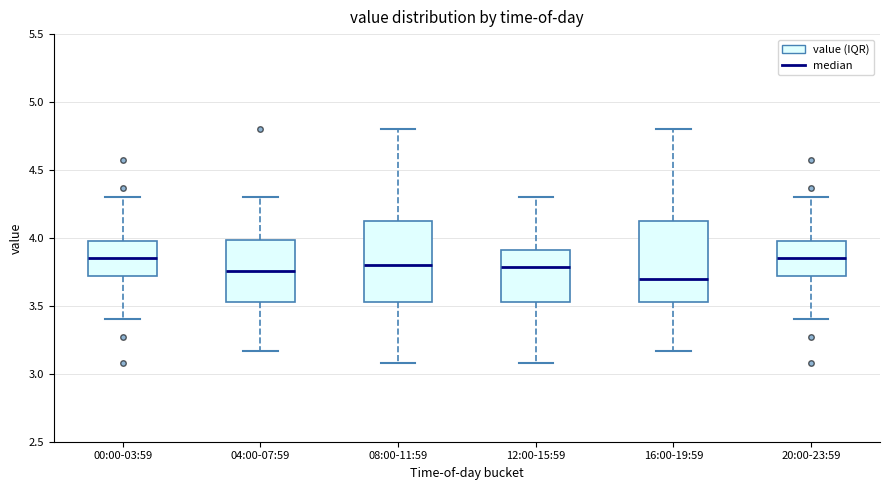

Where is the lower edge of the box for 00:00-03:59 on the y-axis? The values are not printed on the chart, so give them approximately, as read against the axis.

3.70